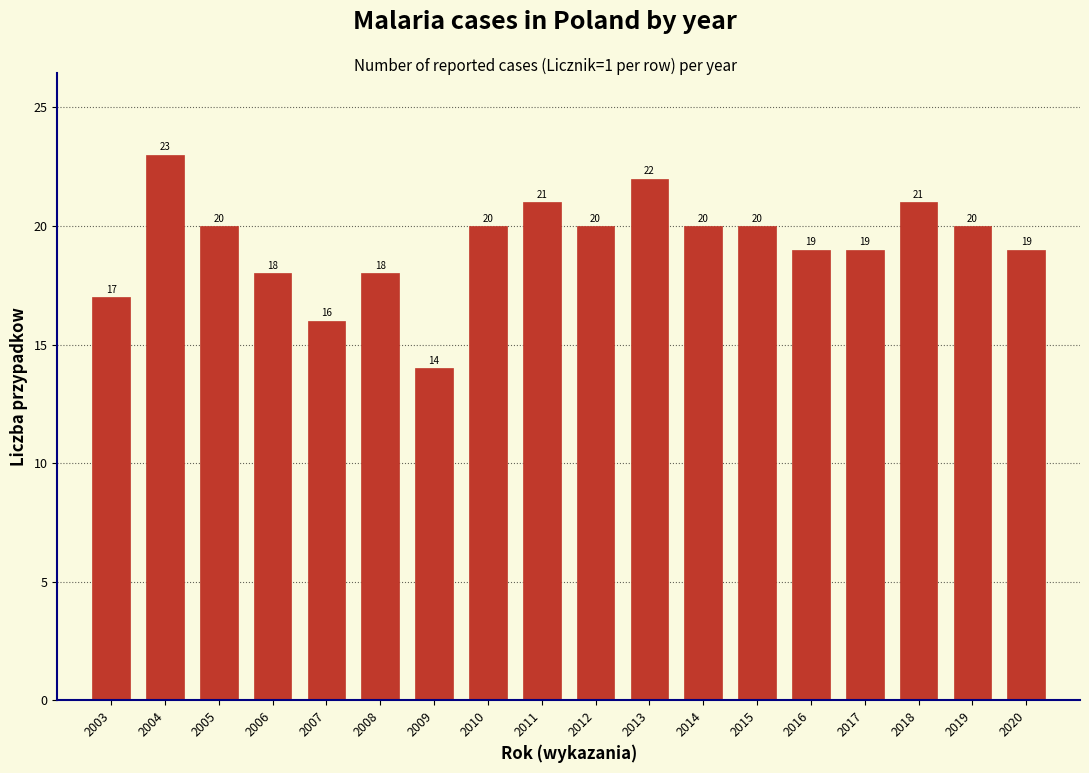

Reading right to left, list all the values displayed in this chart.

2020=19	2019=20	2018=21	2017=19	2016=19	2015=20	2014=20	2013=22	2012=20	2011=21	2010=20	2009=14	2008=18	2007=16	2006=18	2005=20	2004=23	2003=17